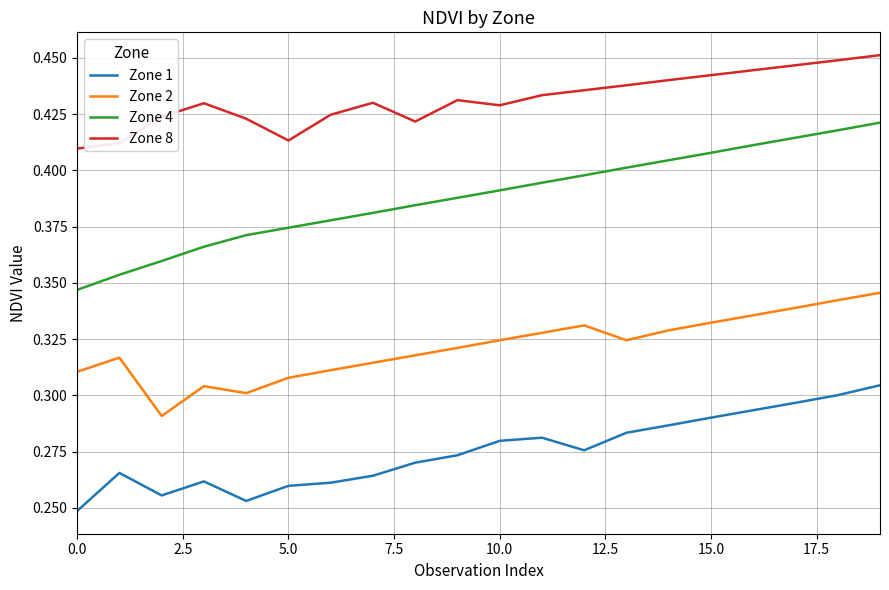

Rank the series by their maximum value, from lowest to highest.

Zone 1, Zone 2, Zone 4, Zone 8